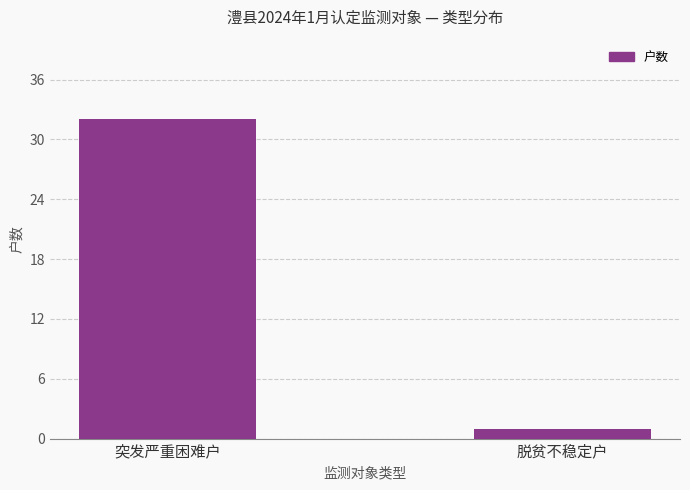

What is the label of the 1st bar from the left?

突发严重困难户